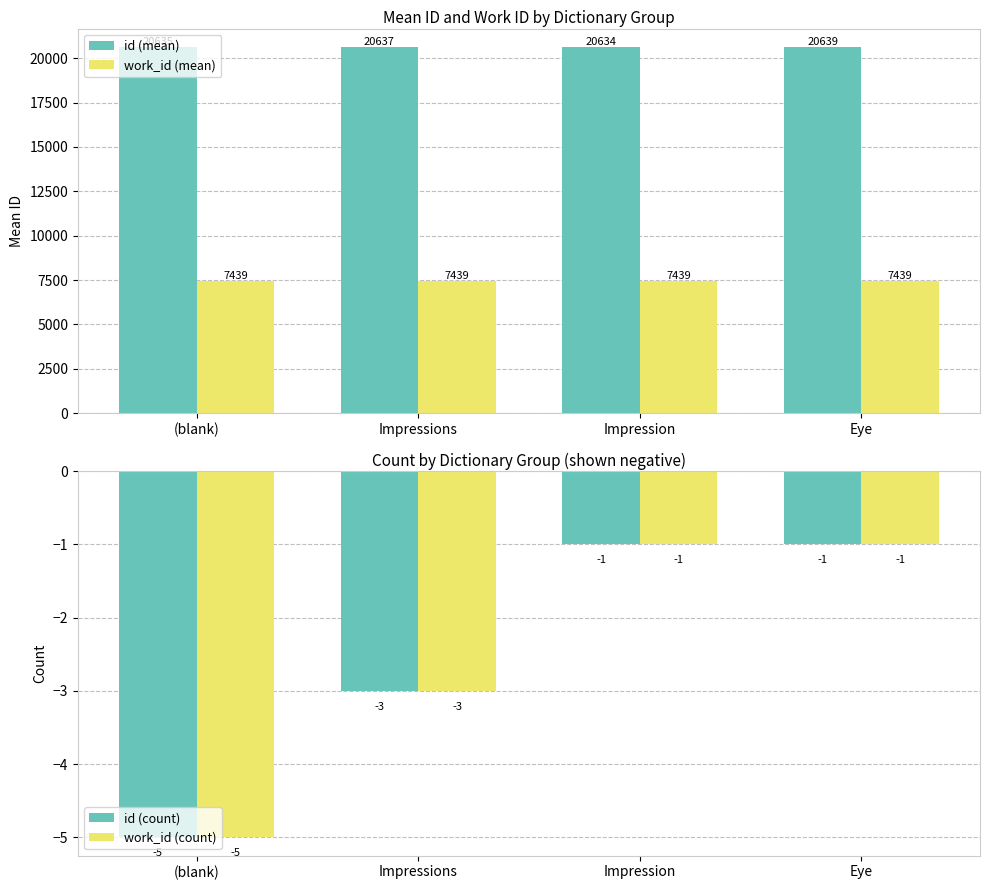

What is the difference between the id (count) values at (blank) and Eye?

4